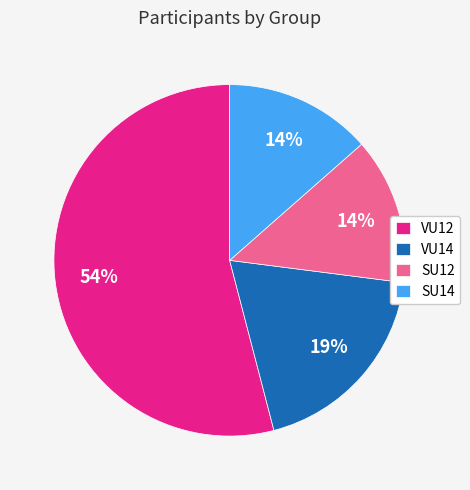

Does any single category account for the majority?

Yes